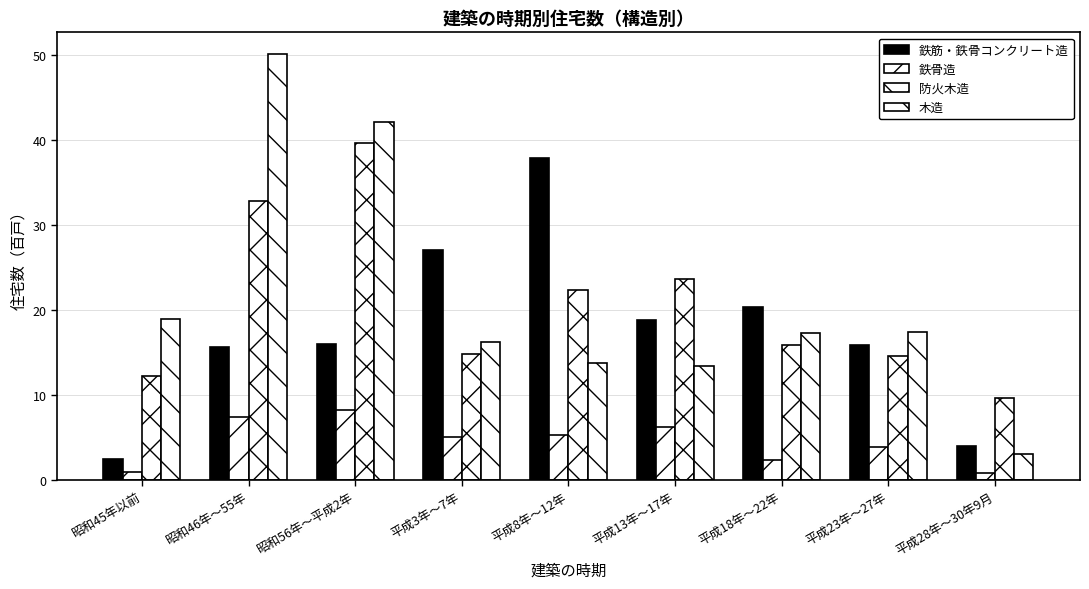

Read the 鉄骨造 value at 平成13年～17年.

6.2